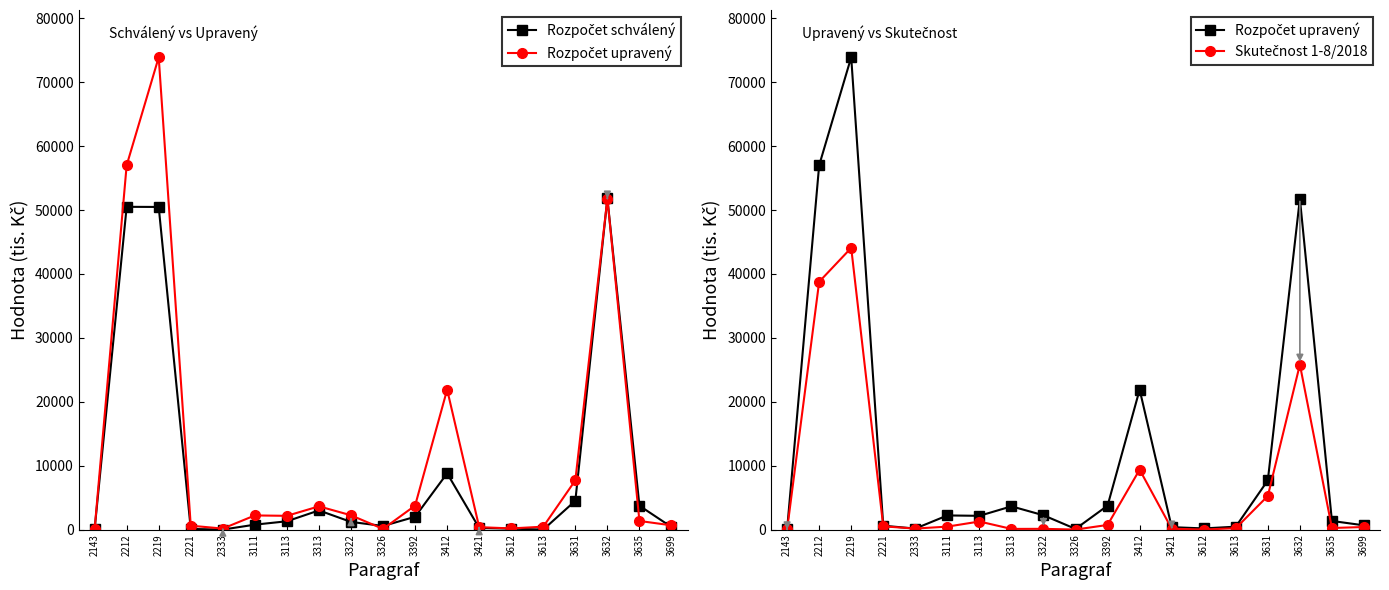

Which series has the largest total across all categories?

Rozpočet upravený